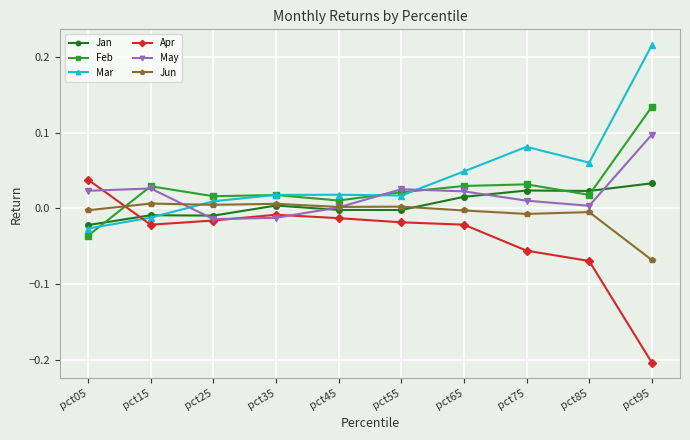

What is the value of the Apr point at the 10th from the left?

-0.2